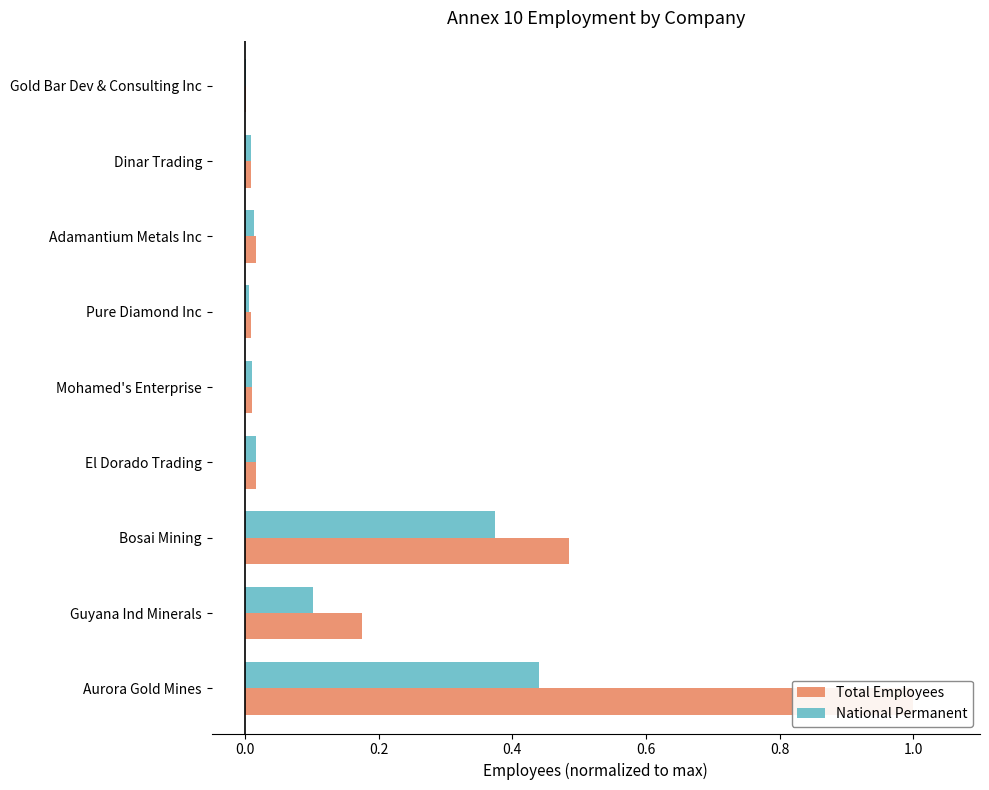

Which series changed the most between Guyana Ind Minerals and Gold Bar Dev & Consulting Inc?

Total Employees